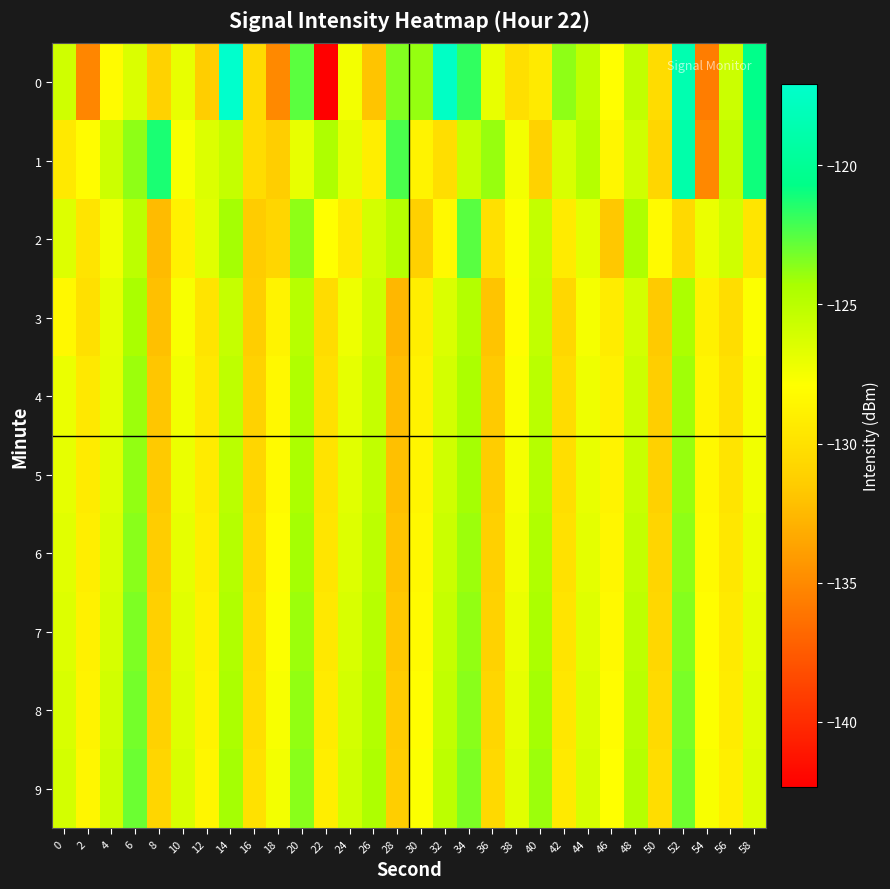

What is the spread (max minus min) of values at 2?

7.1